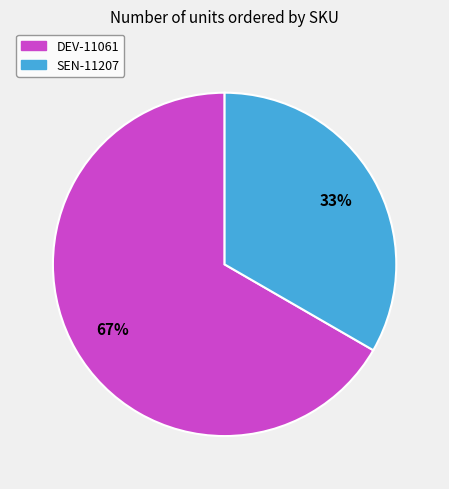

To the nearest percent, what is the average slice percentage?

50%